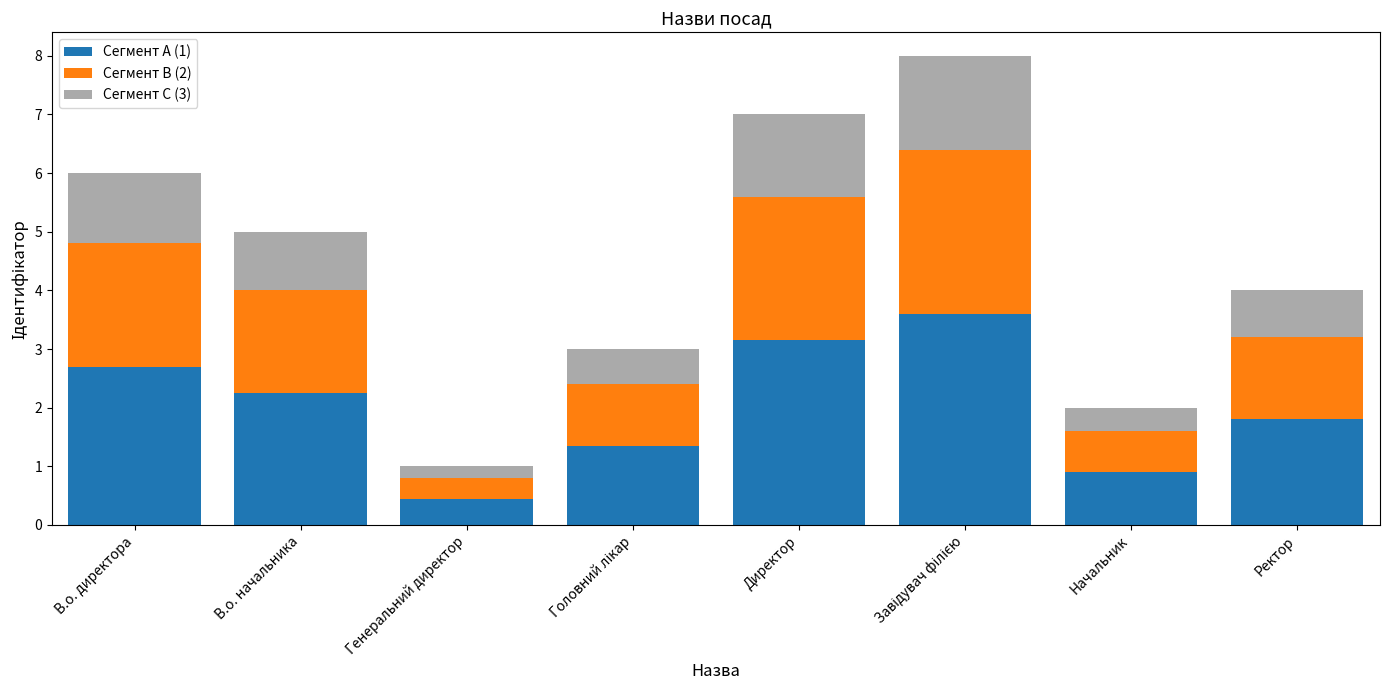

What is the total value across all series at В.о. начальника?

5.0